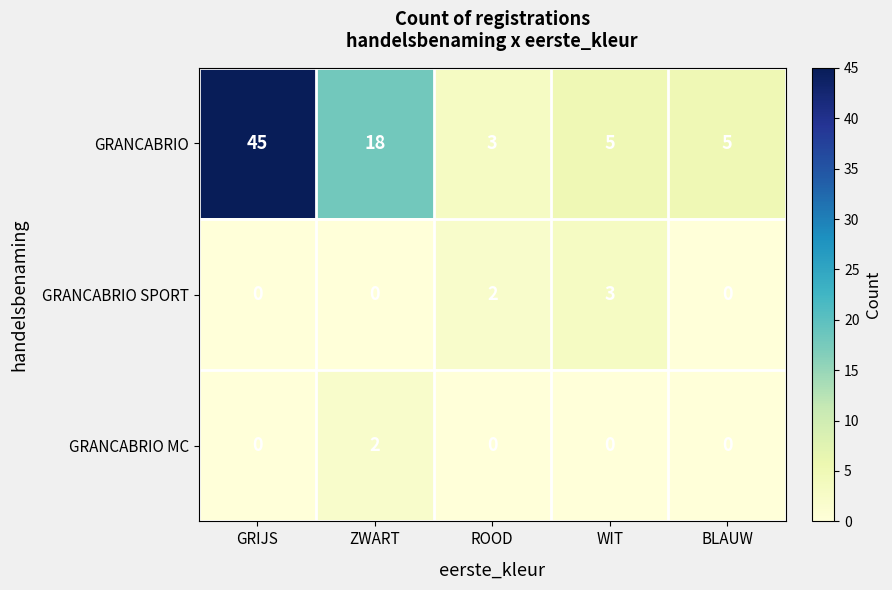

The GRANCABRIO series shows 68 at GRIJS. True or false?

False